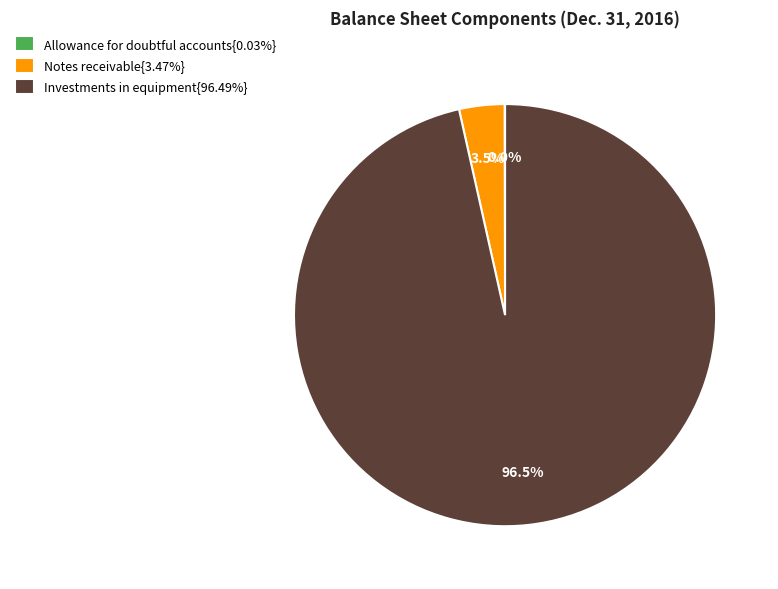

Is there any slice that represents more than half of the pie?

Yes